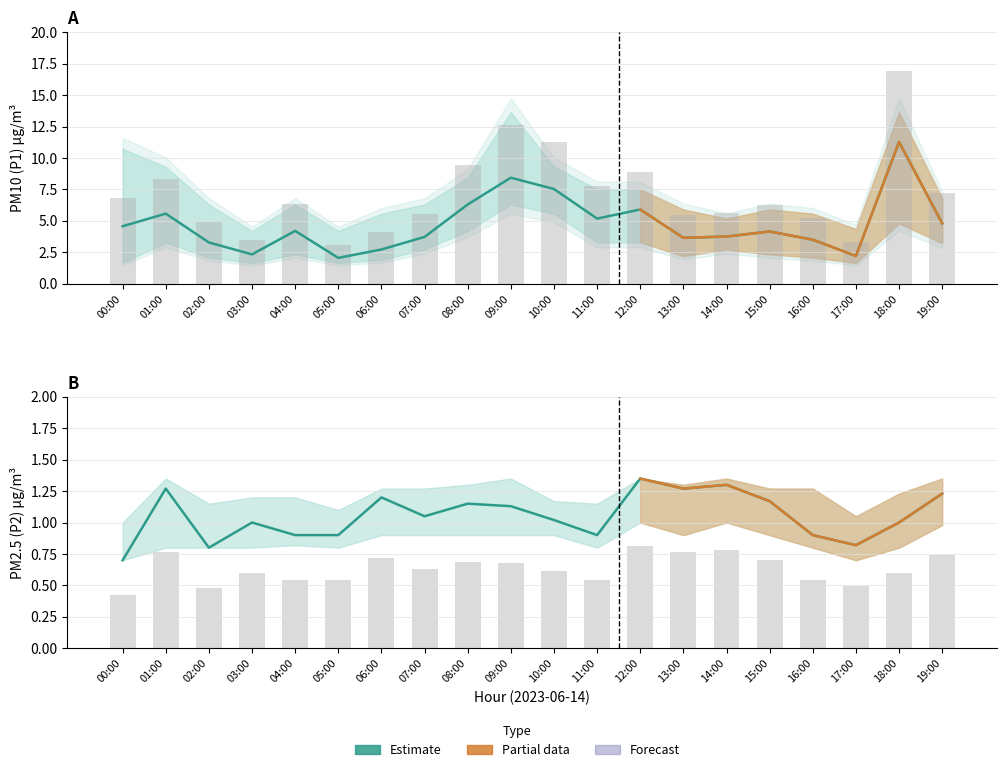

What is the value of the P1 bar at the 1st from the left?

4.6